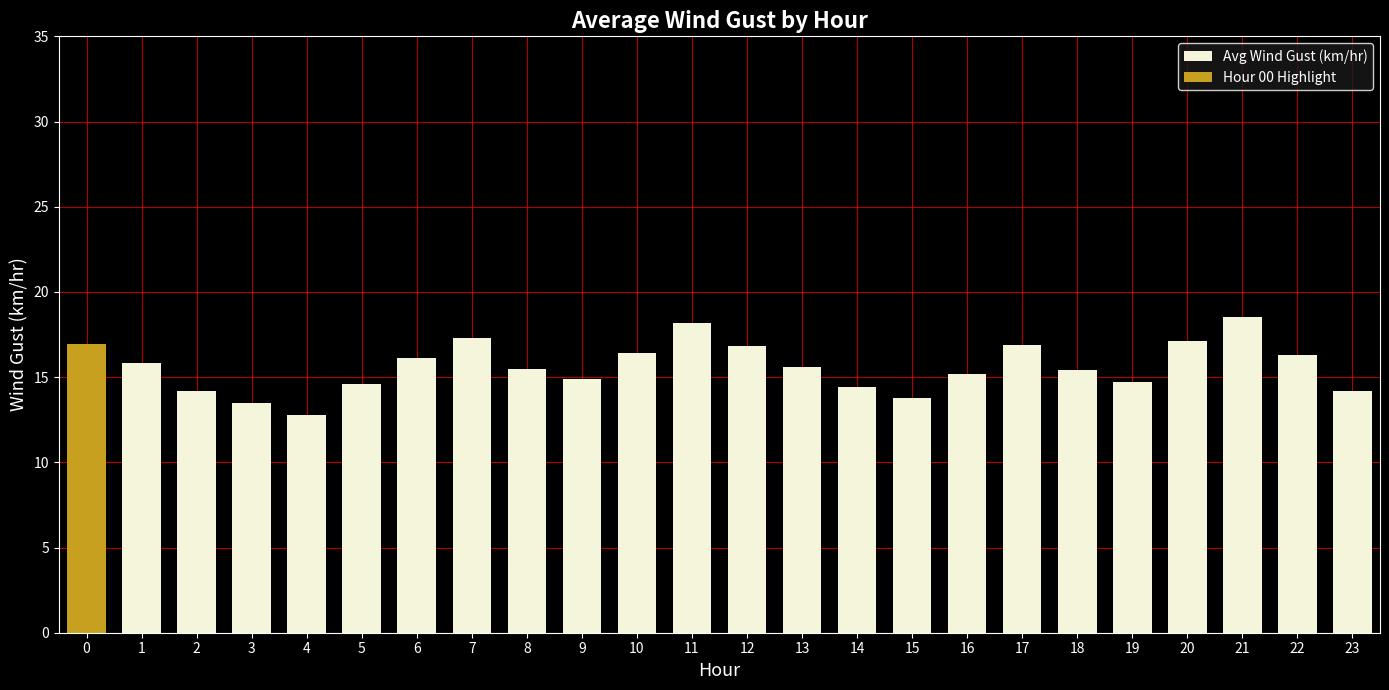

True or false: Avg Wind Gust (km/hr) has a value of 17.3 at 7.

True